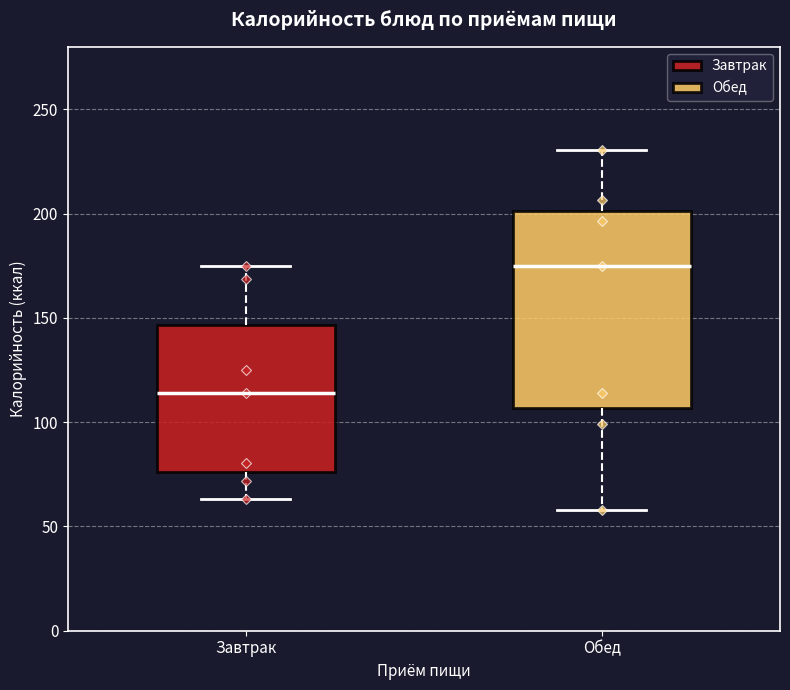

Where does the lower whisker of the box for Обед end on the y-axis? The values are not printed on the chart, so give them approximately, as read against the axis.

60